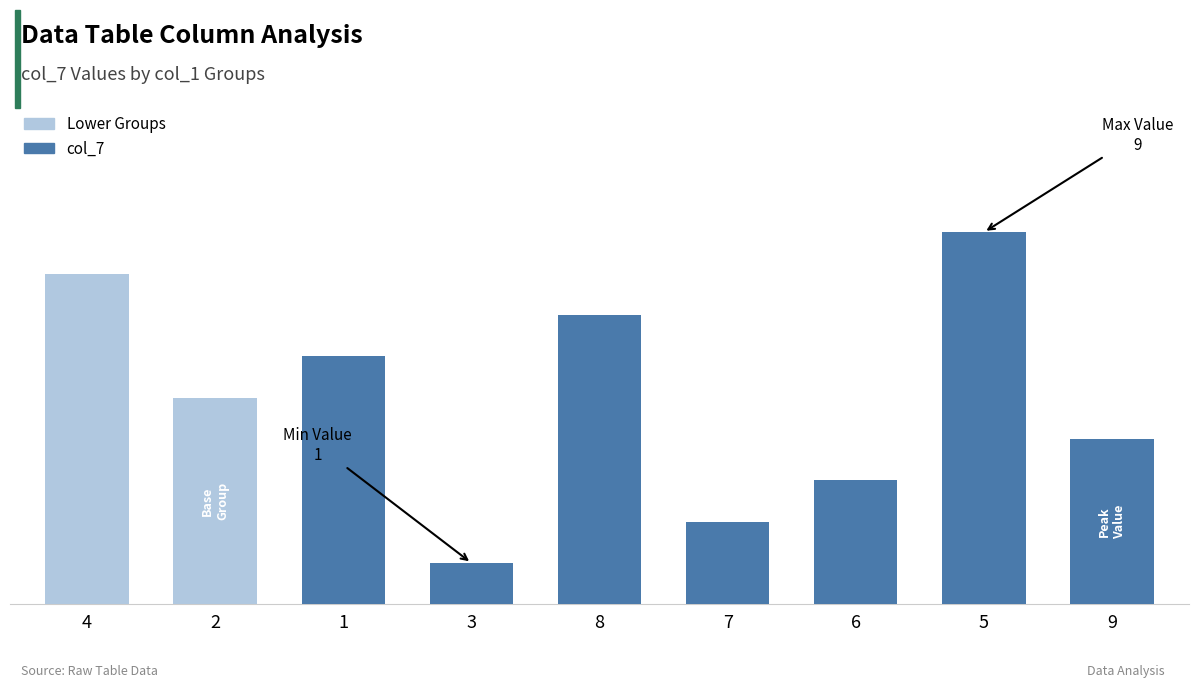

Are the bars horizontal?

No